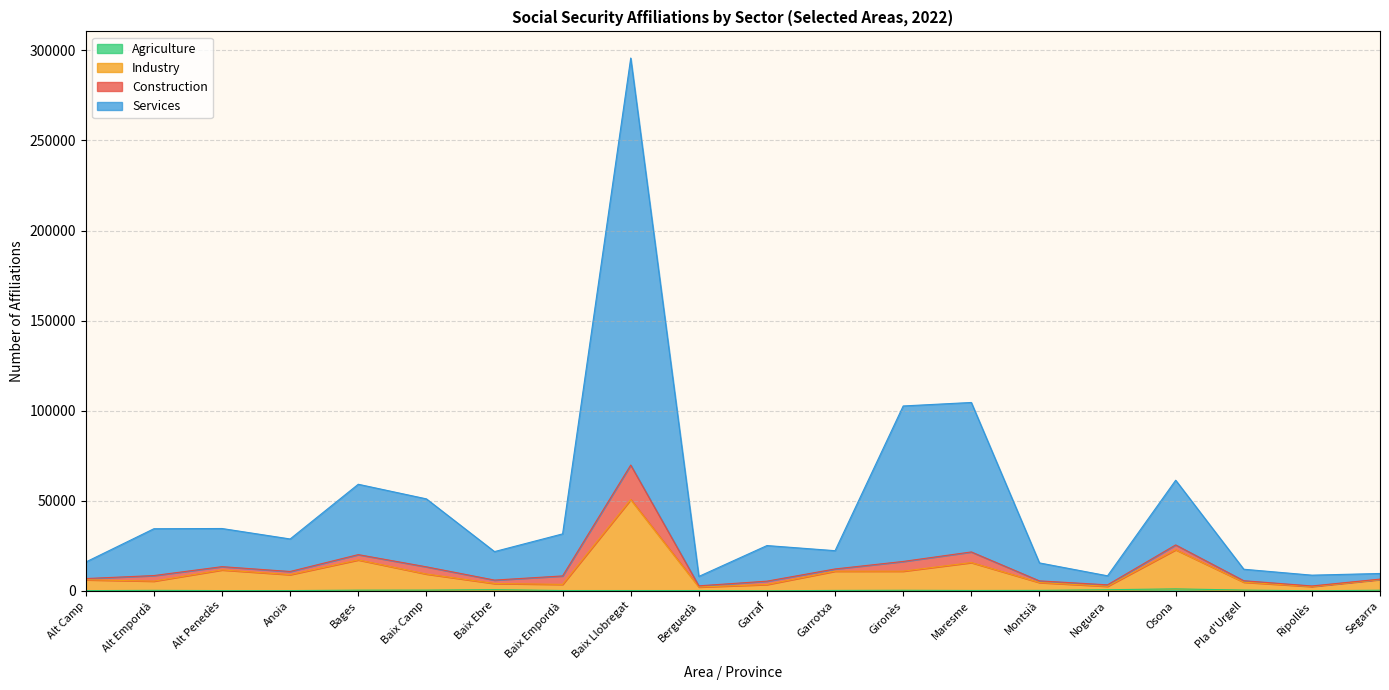

In Agriculture, how many points are lower than both neighbors (excluding endpoints)?

4